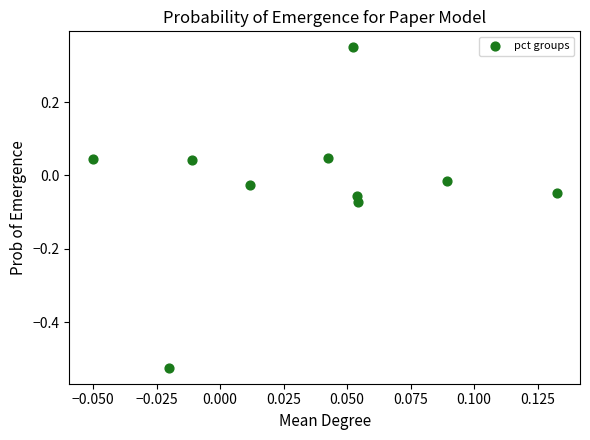

What is the range of Y values (max minus min)?

0.9